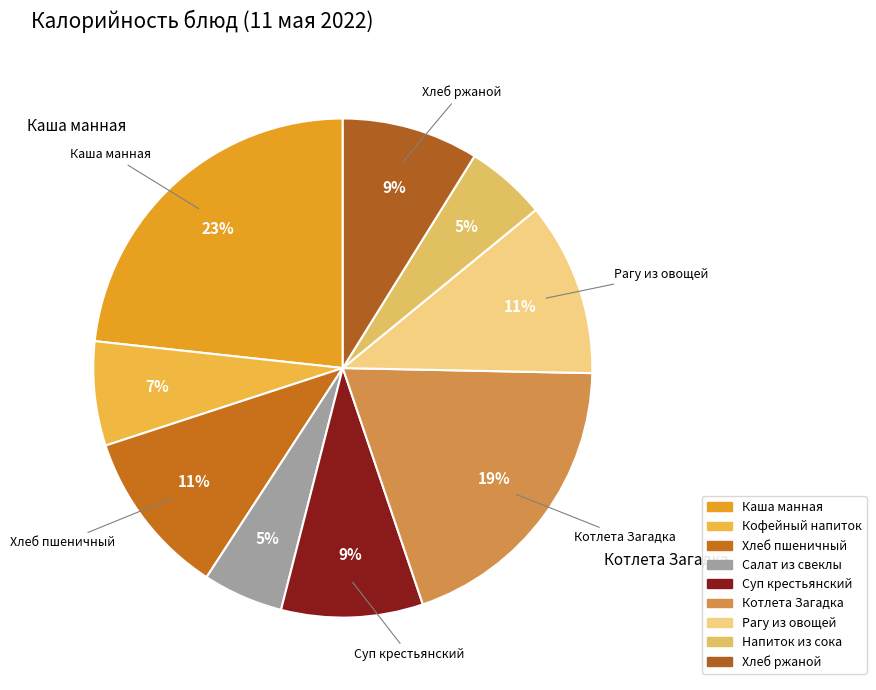

Between Хлеб ржаной and Рагу из овощей, which is larger?

Рагу из овощей